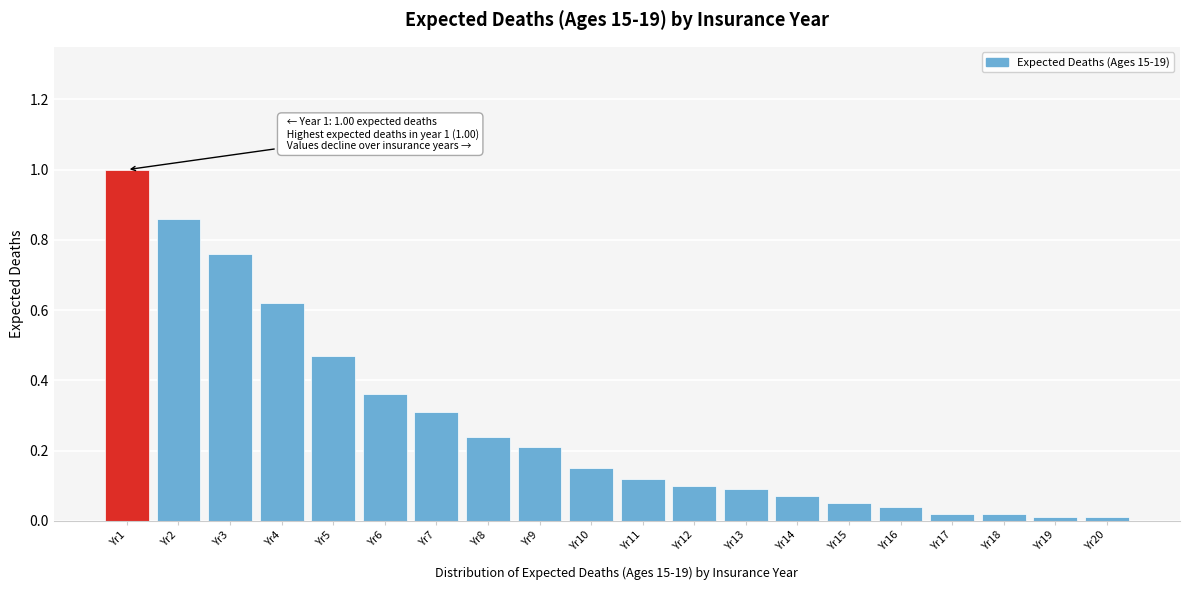

What is the average value?

0.3